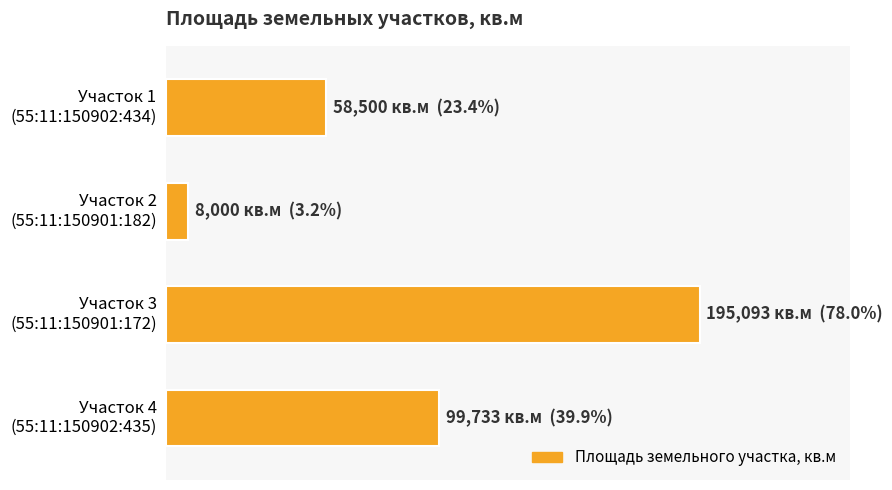

Are the bars horizontal?

Yes